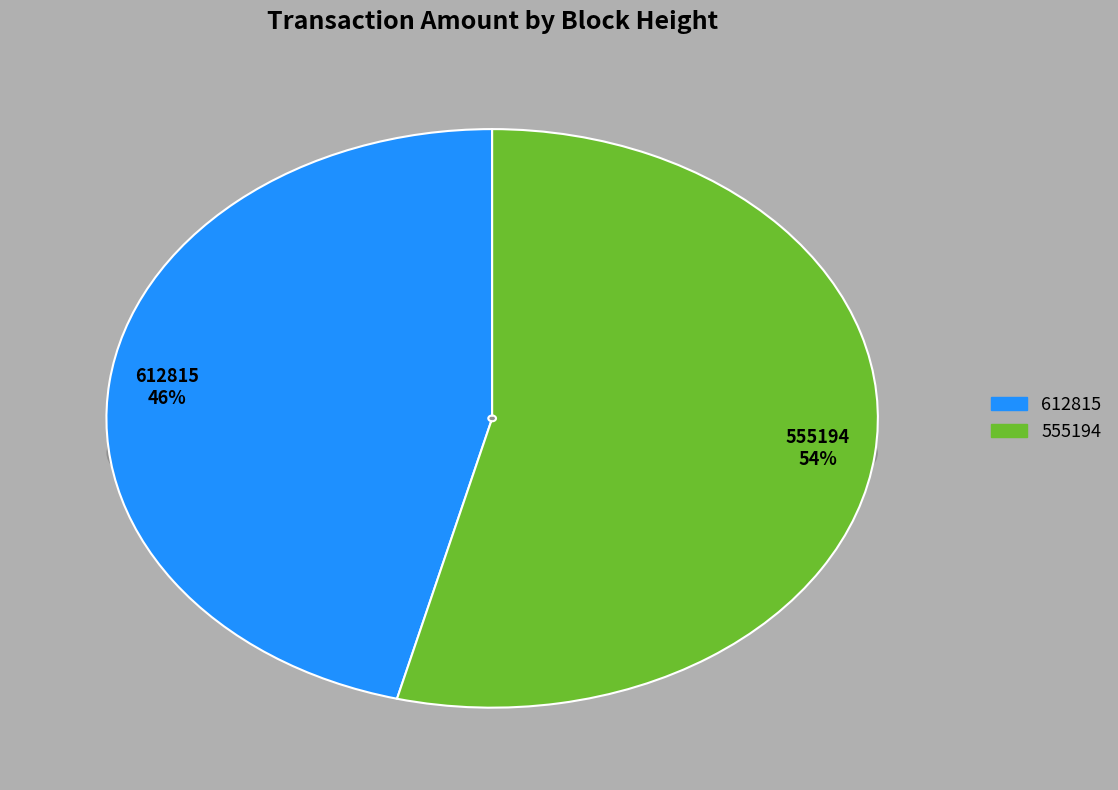

What percentage is the 612815 slice, to the nearest percent?

46%